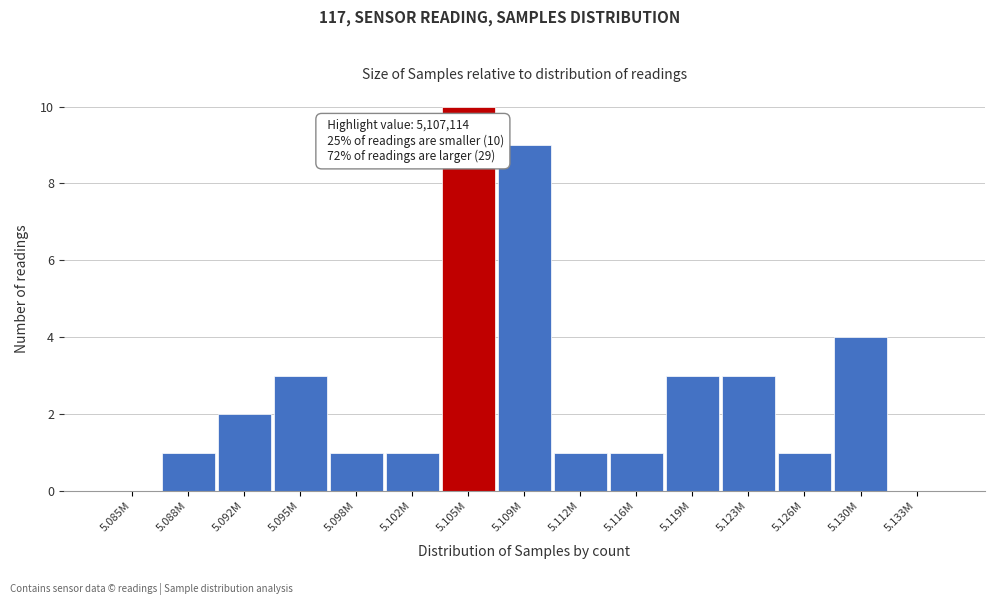

Reading left to right, what are all the values shown in this chart?

5.085M=0	5.088M=1	5.092M=2	5.095M=3	5.098M=1	5.102M=1	5.105M=10	5.109M=9	5.112M=1	5.116M=1	5.119M=3	5.123M=3	5.126M=1	5.130M=4	5.133M=0